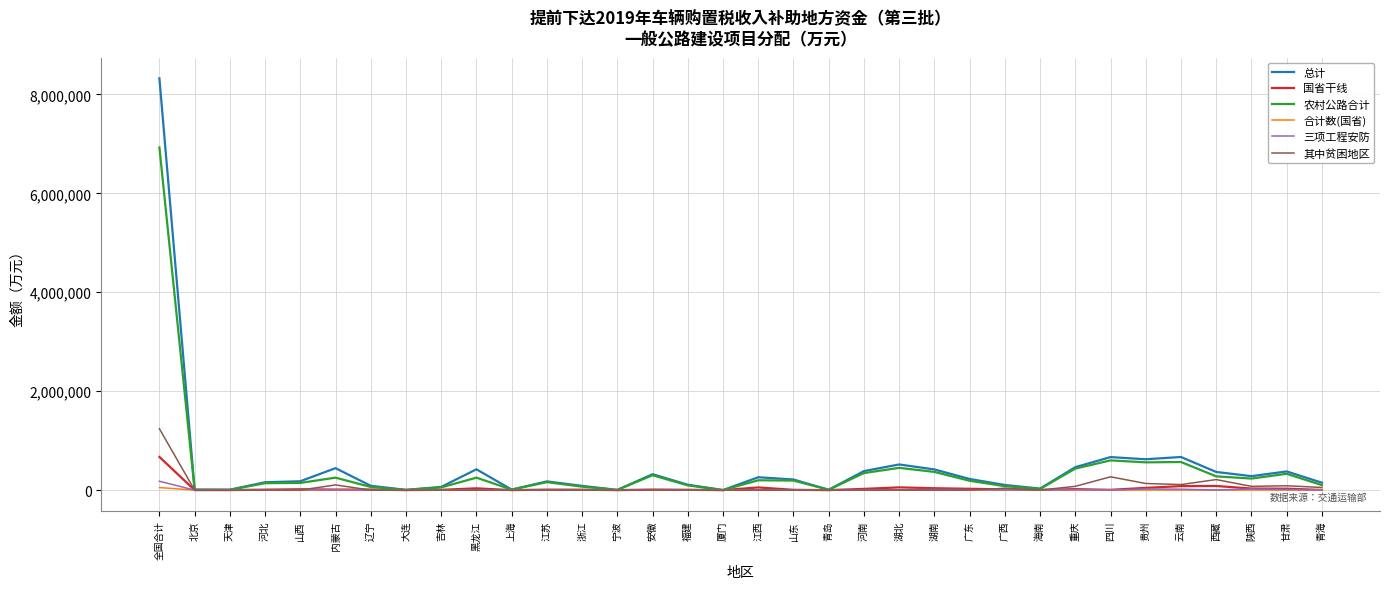

Which series has the largest range (max minus min)?

总计